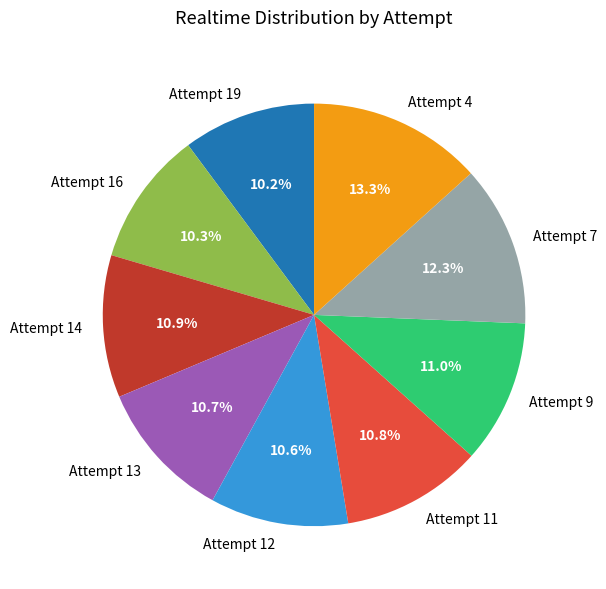

How many slices are in this pie chart?

9